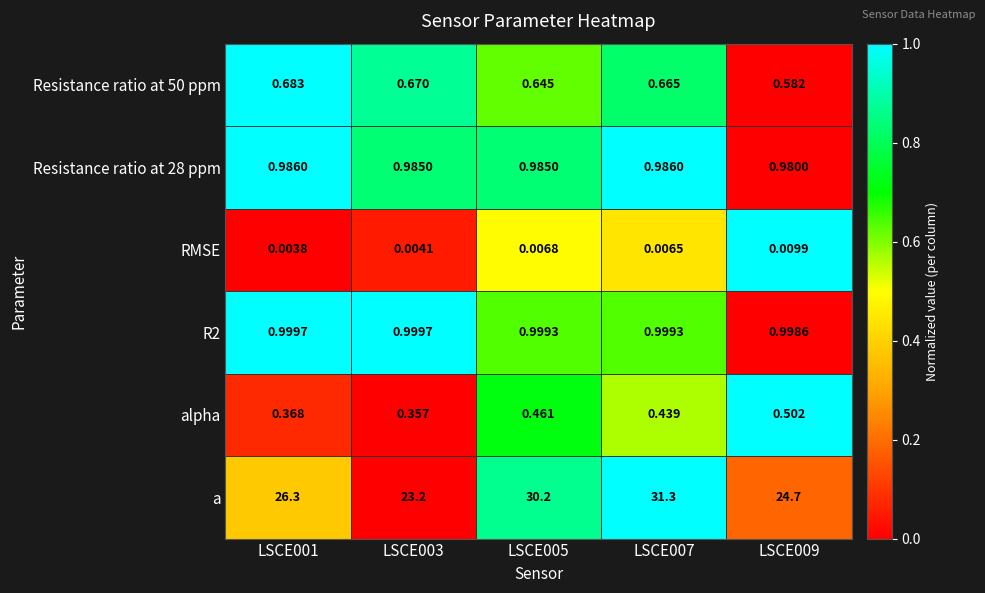

At how many categories does at least one series exceed 0?

5